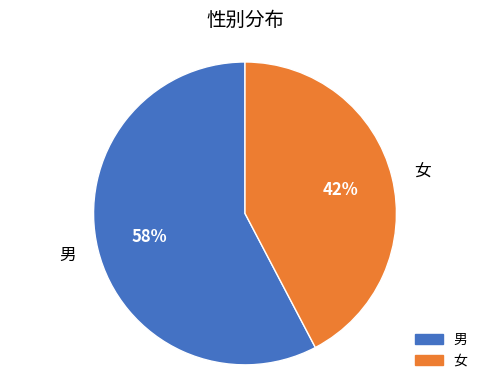

To the nearest percent, what percentage of the pie is 男?

58%